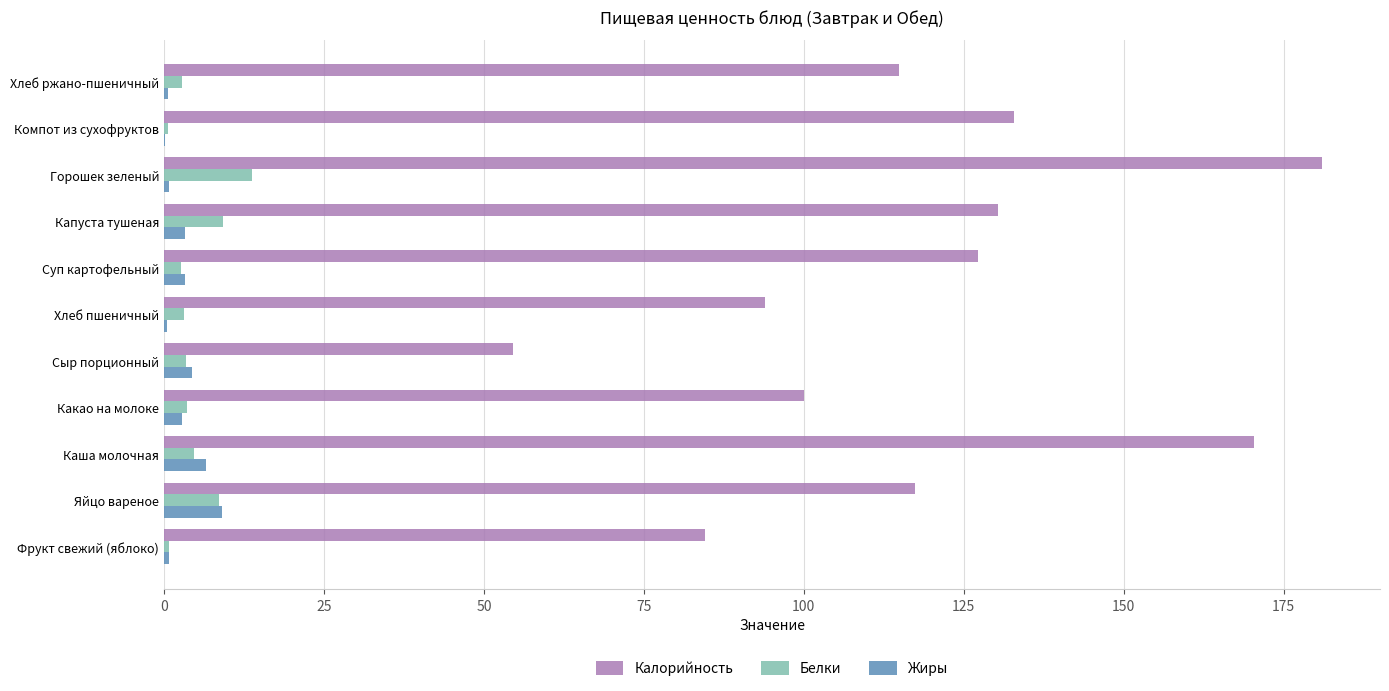

What is the sum of all Жиры values?

32.0